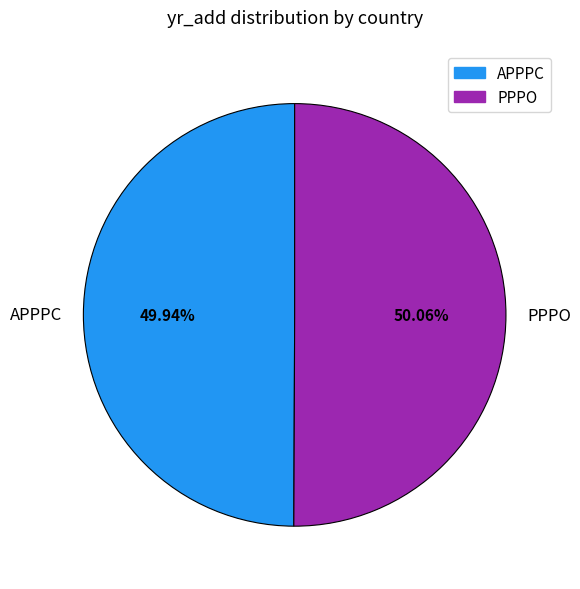

What percentage do APPPC and PPPO together represent?

100.0%